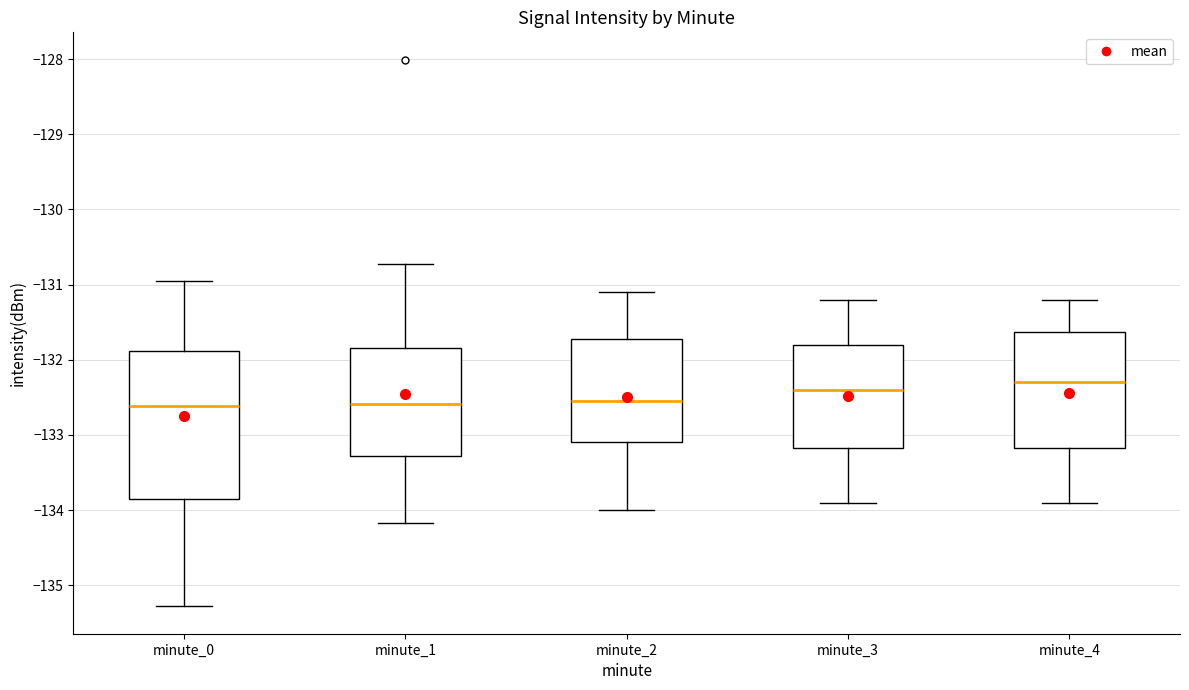

Where is the lower edge of the box for minute_2 on the y-axis? The values are not printed on the chart, so give them approximately, as read against the axis.

-133.1